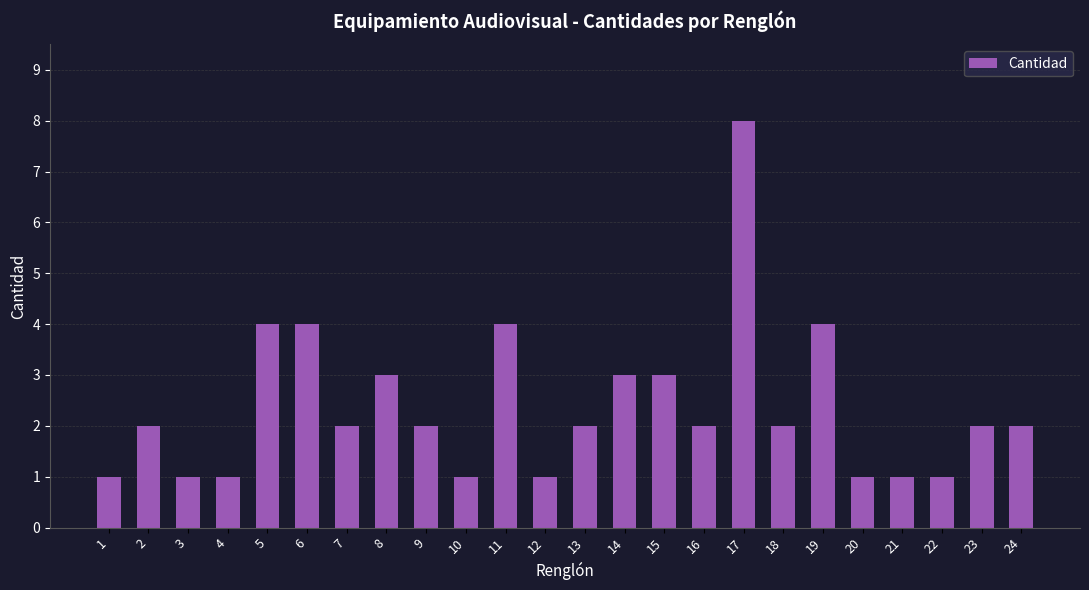

Count the values in the range 1 to 3.

19